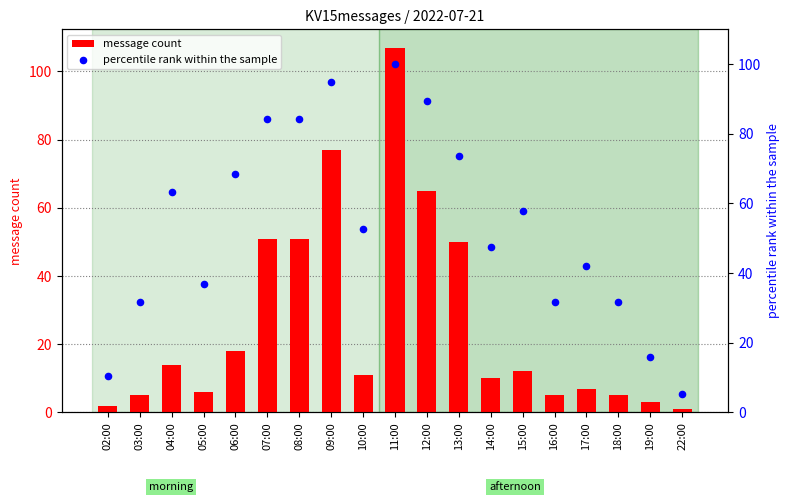

What is the total value across all series at 22:00?

6.3